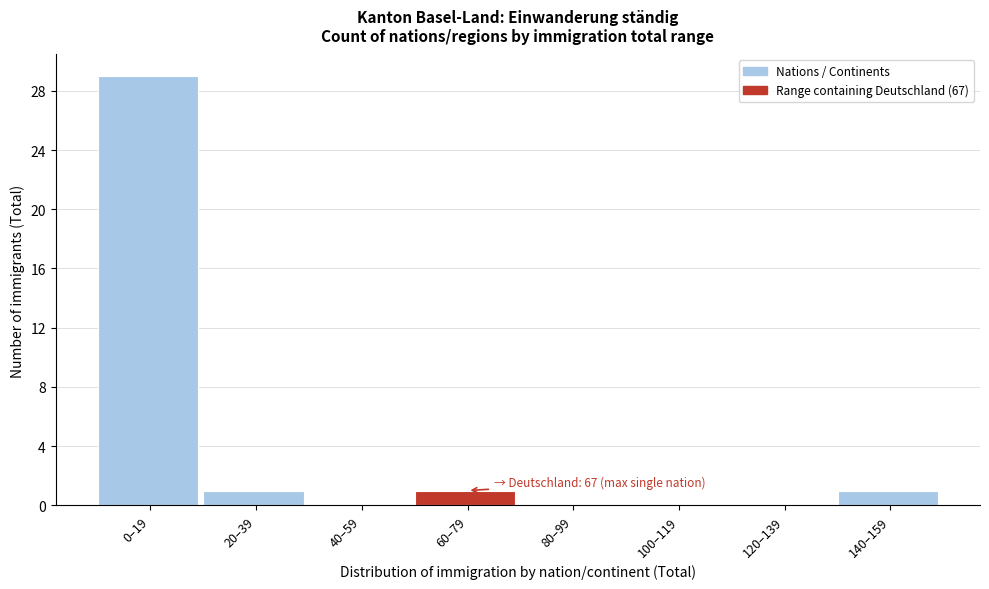

Reading right to left, extract all data points from this chart.

140–159=1	120–139=0	100–119=0	80–99=0	60–79=1	40–59=0	20–39=1	0–19=29